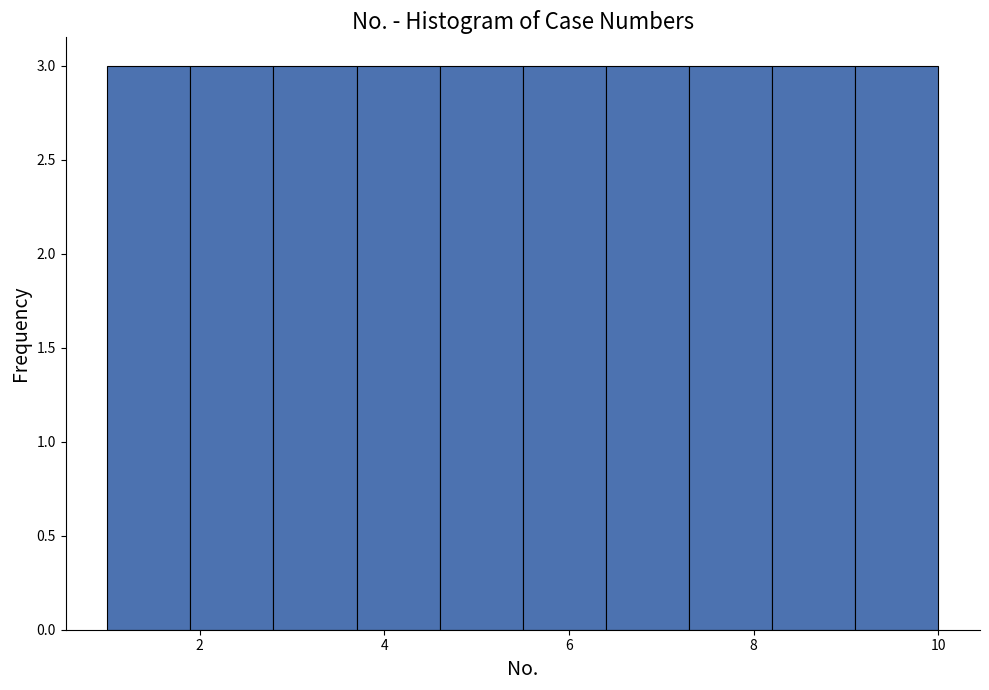

Reading left to right, transcribe this chart: for each bar, give the range it covers on the x-axis and its height. Neither the bar edges nor the heights are printed on the chart, so give them approximately, as read against the axes.

1.0 to 1.9: 3
1.9 to 2.8: 3
2.8 to 3.7: 3
3.7 to 4.6: 3
4.6 to 5.5: 3
5.5 to 6.4: 3
6.4 to 7.3: 3
7.3 to 8.2: 3
8.2 to 9.1: 3
9.1 to 10.0: 3